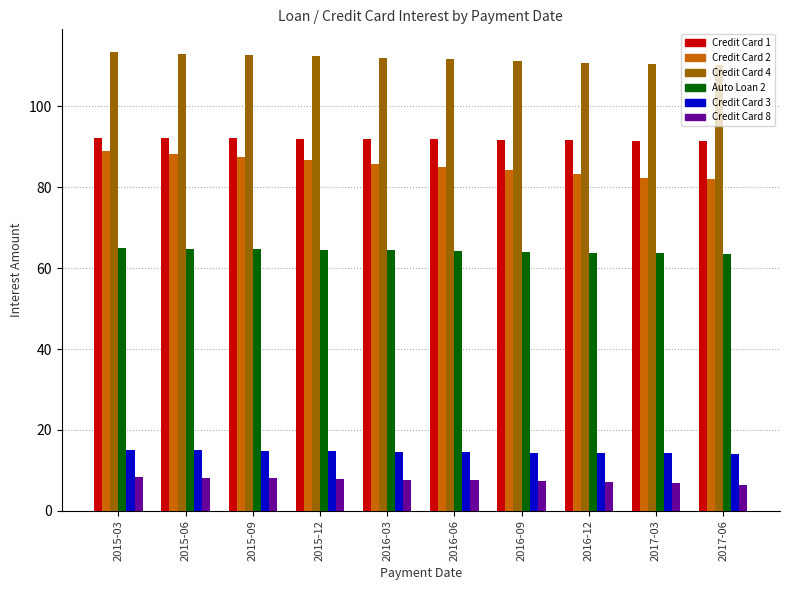

What is the sum of the Auto Loan 2 values at 2015-12 and 2016-09?

128.6